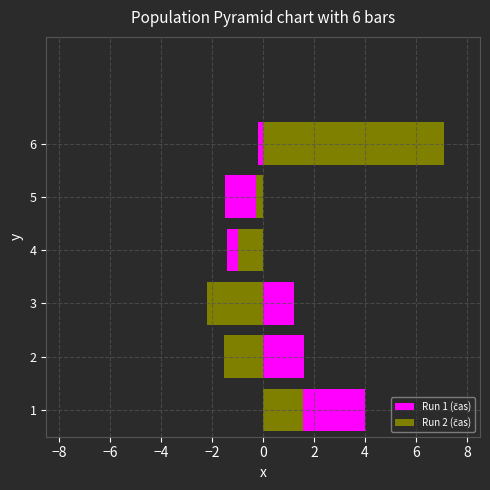

What is the smallest value displayed?

-2.2